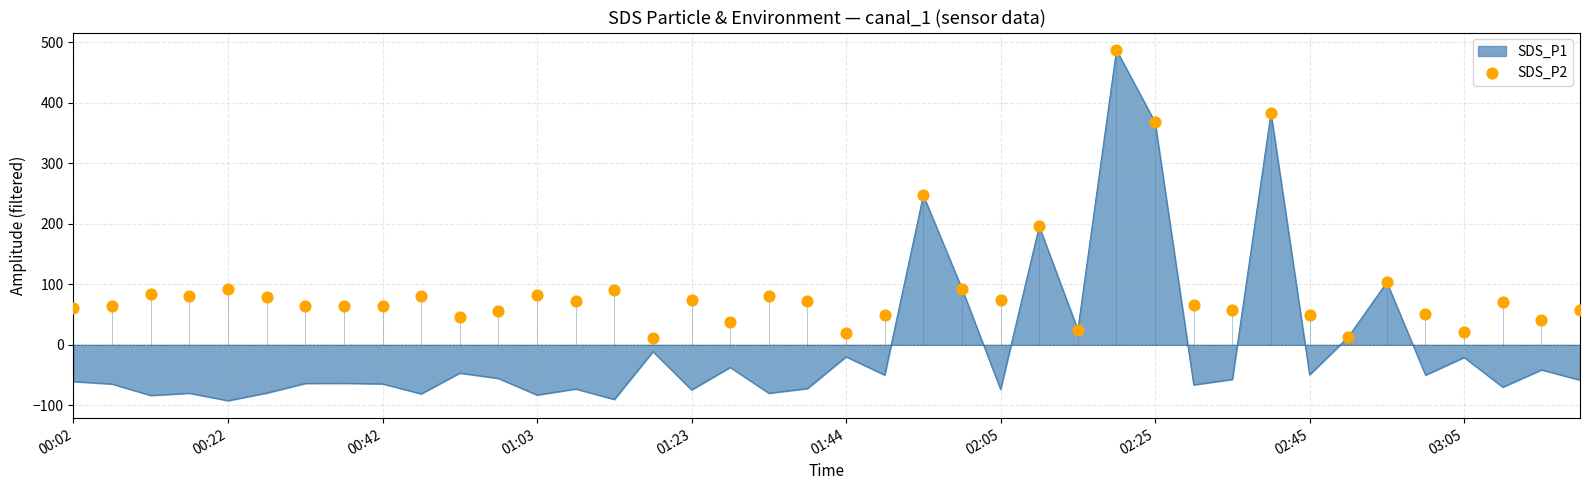

What is the change in value from 13 to 23?

+19.9